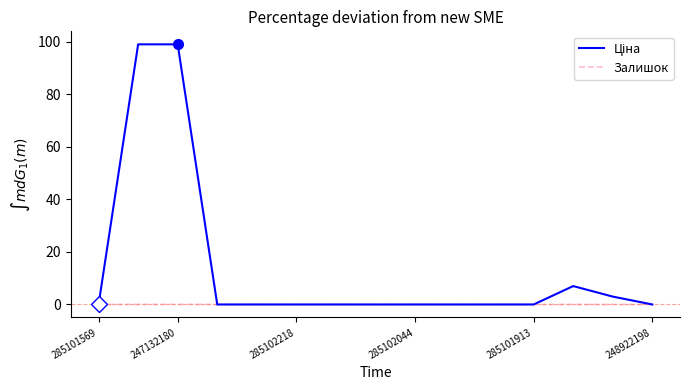

What is the greatest value displayed?

99.0